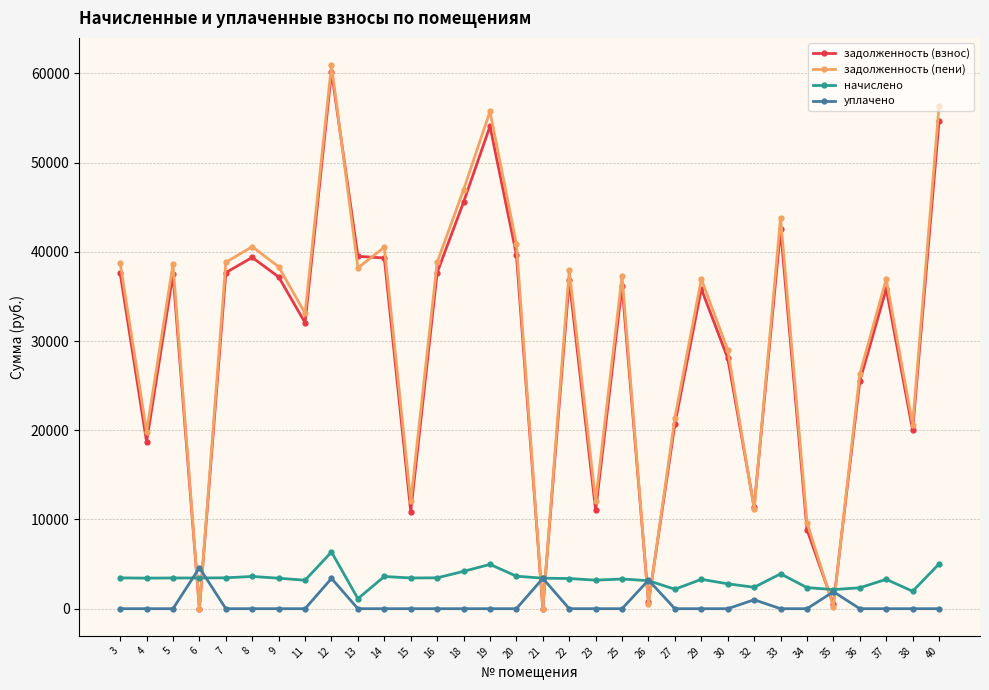

What is the average value of the уплачено series?

546.5